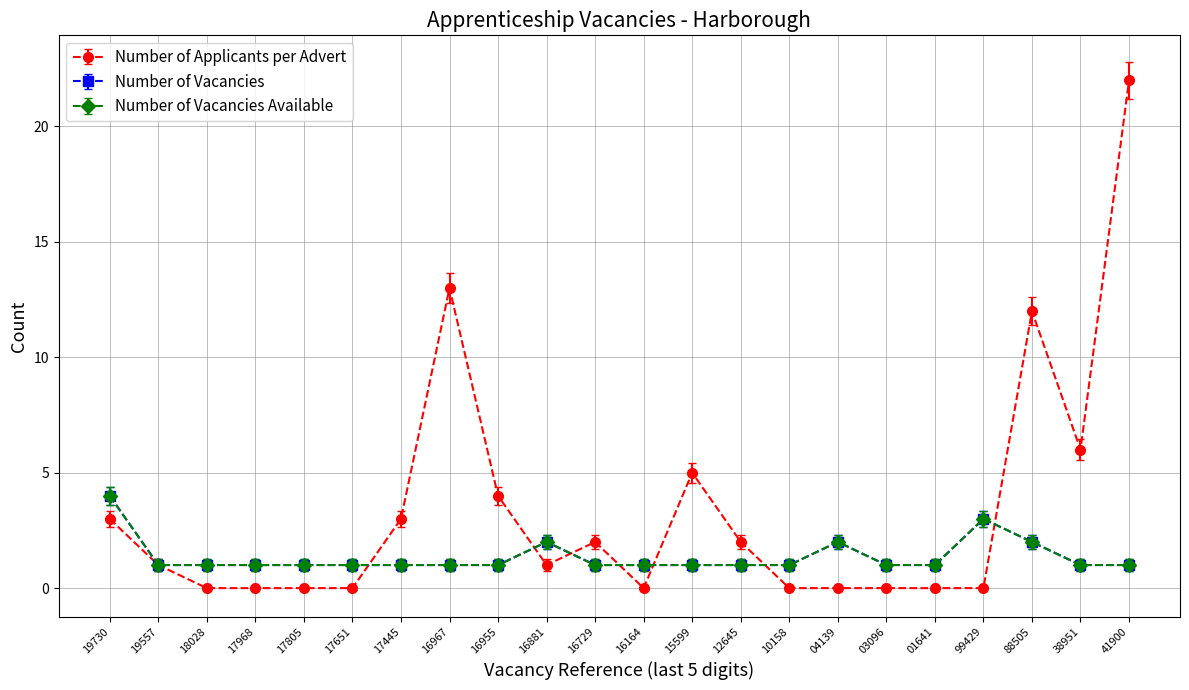

How many interior local valleys does the Number of Applicants per Advert series have?

3